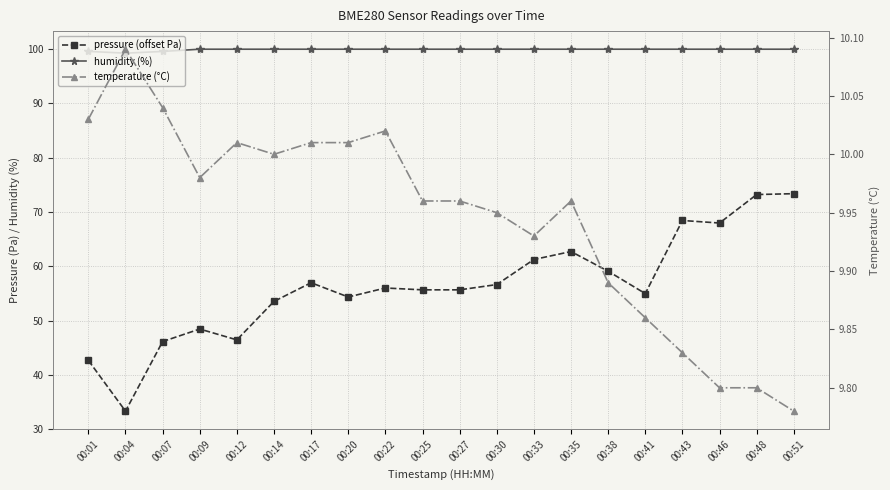

Reading left to right, transcribe all the data shown in this chart.

pressure (offset Pa): 00:01=42.7	00:04=33.3	00:07=46.1	00:09=48.4	00:12=46.4	00:14=53.5	00:17=57.0	00:20=54.3	00:22=56.0	00:25=55.7	00:27=55.7	00:30=56.6	00:33=61.2	00:35=62.7	00:38=59.1	00:41=55.0	00:43=68.4	00:46=68.0	00:48=73.2	00:51=73.4
humidity (%): 00:01=99.6	00:04=99.3	00:07=99.6	00:09=100.0	00:12=100.0	00:14=100.0	00:17=100.0	00:20=100.0	00:22=100.0	00:25=100.0	00:27=100.0	00:30=100.0	00:33=100.0	00:35=100.0	00:38=100.0	00:41=100.0	00:43=100.0	00:46=100.0	00:48=100.0	00:51=100.0
temperature (°C): 00:01=10.0	00:04=10.1	00:07=10.0	00:09=10.0	00:12=10.0	00:14=10.0	00:17=10.0	00:20=10.0	00:22=10.0	00:25=10.0	00:27=10.0	00:30=9.9	00:33=9.9	00:35=10.0	00:38=9.9	00:41=9.9	00:43=9.8	00:46=9.8	00:48=9.8	00:51=9.8